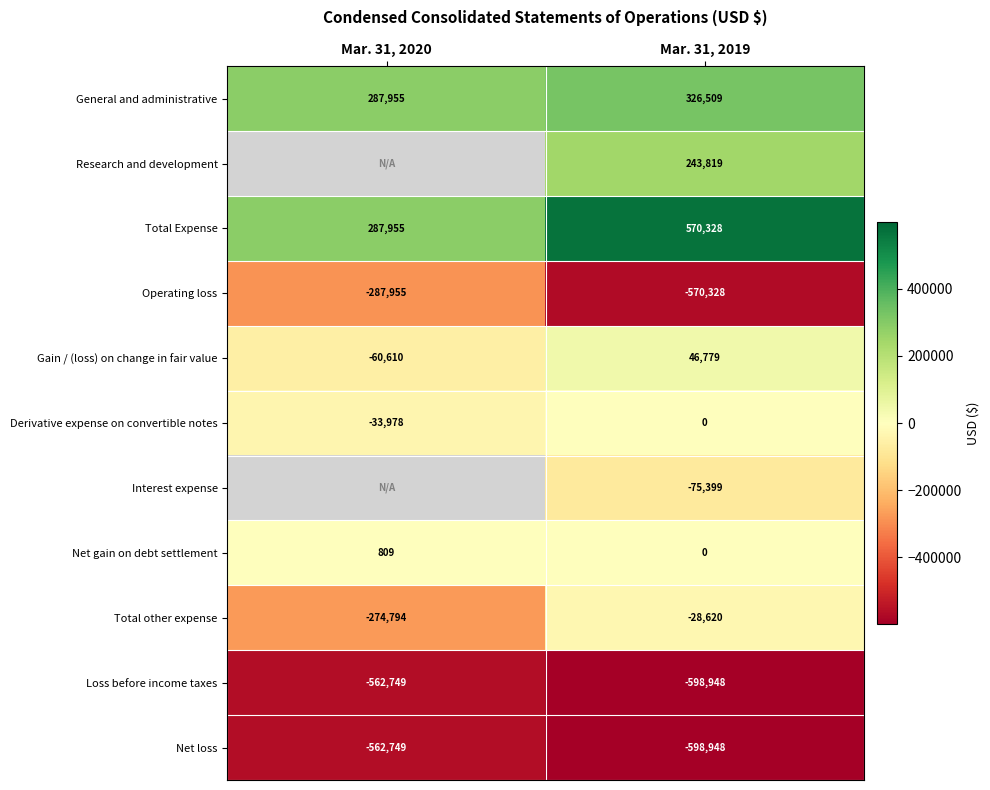

Which has a higher value, Mar. 31, 2019 or Mar. 31, 2020?

Mar. 31, 2019